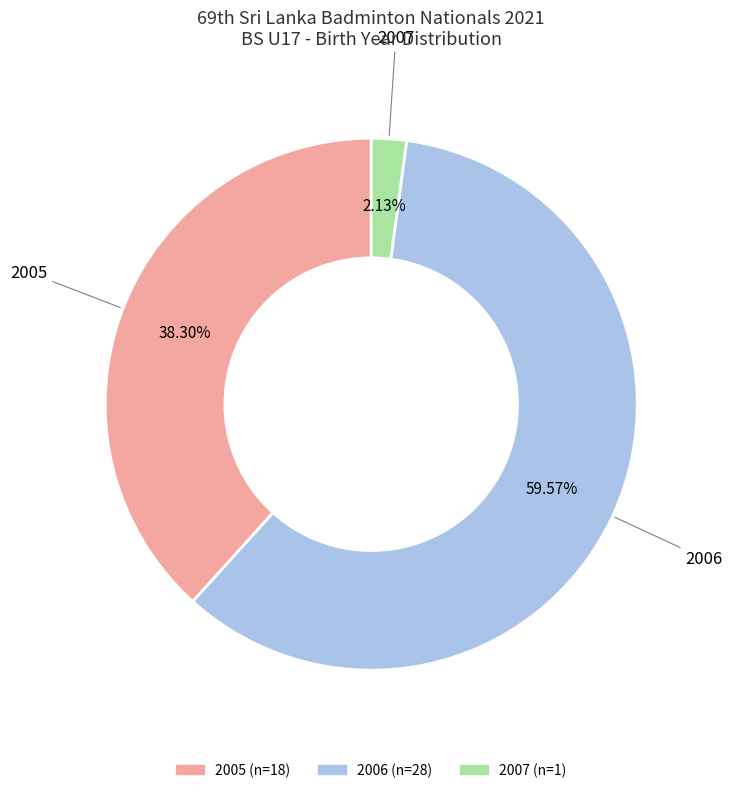

What is the ratio of the value at 2006 to the value at 2007?

28.0